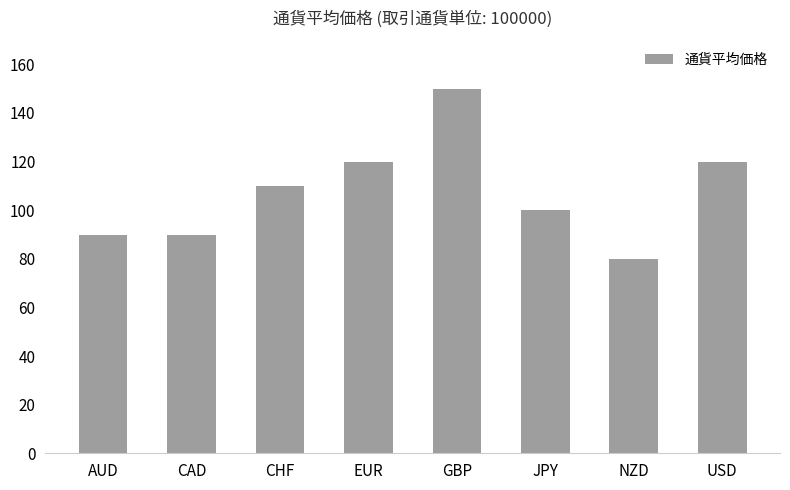

What position from the left is EUR?

4